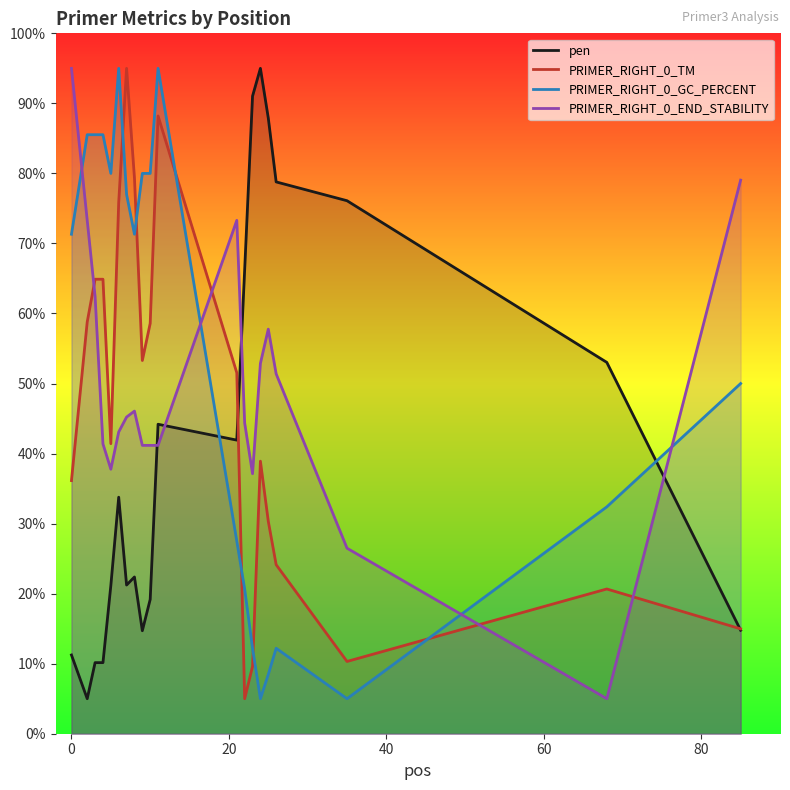

Which series has the largest total across all categories?

PRIMER_RIGHT_0_GC_PERCENT